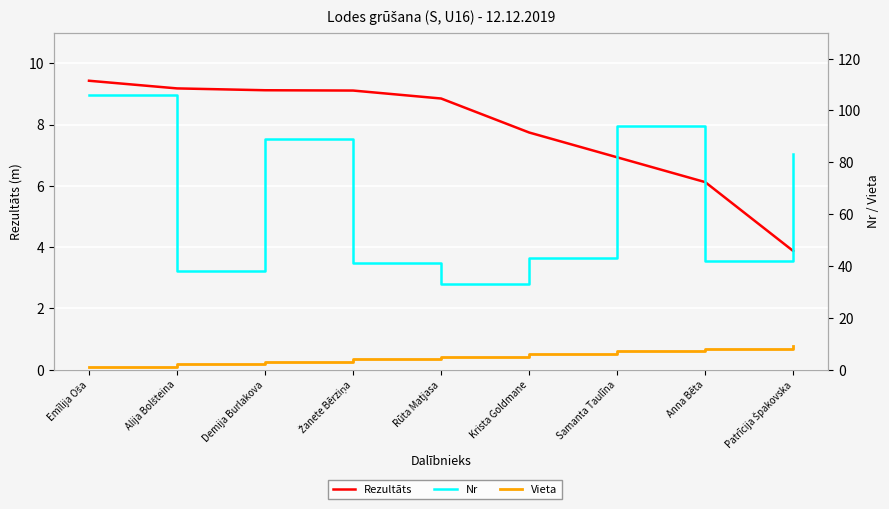

True or false: Rezultāts has more than 0 interior local peaks.

False